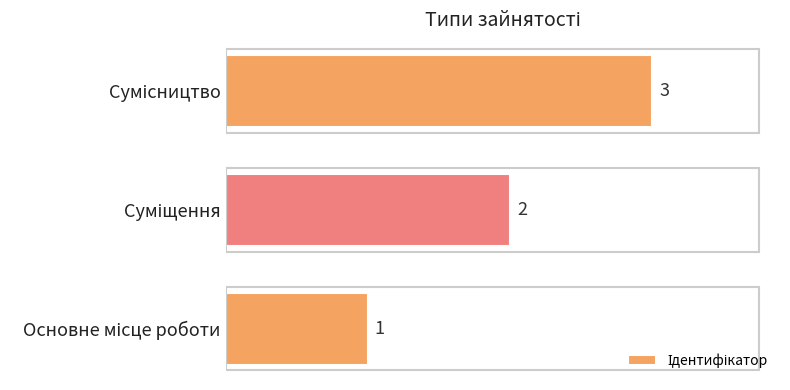

What is the greatest value displayed?

3